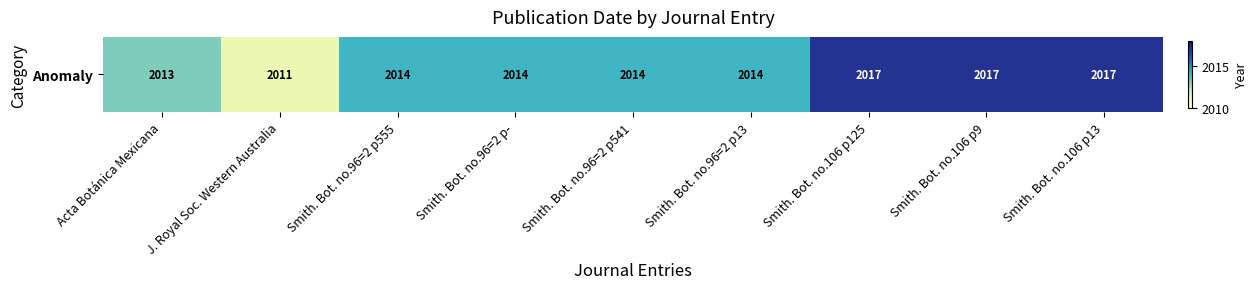

What is the difference between the maximum and second lowest values?

4